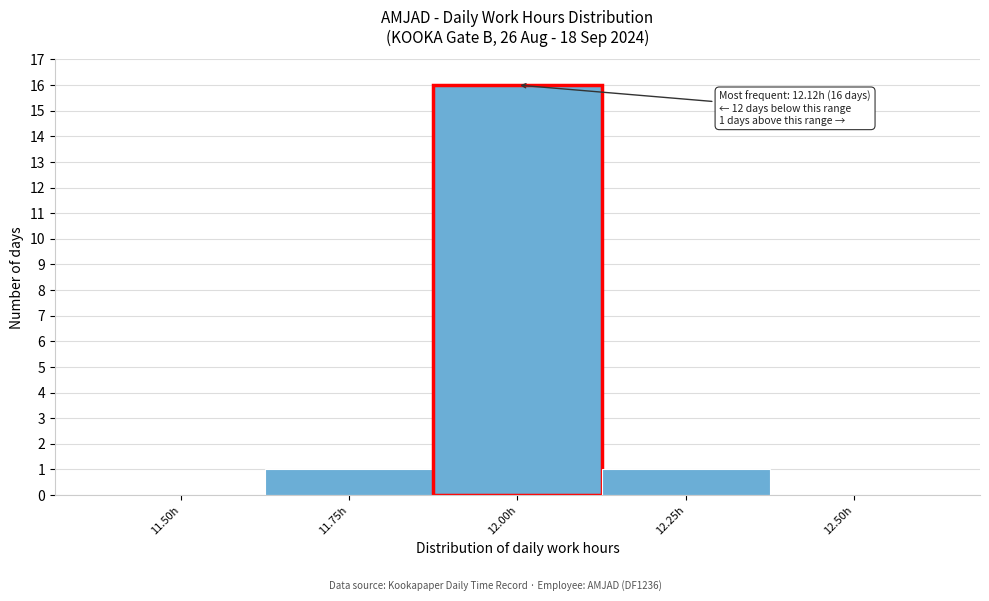

Reading right to left, extract all data points from this chart.

12.50h=0	12.25h=1	12.00h=16	11.75h=1	11.50h=0